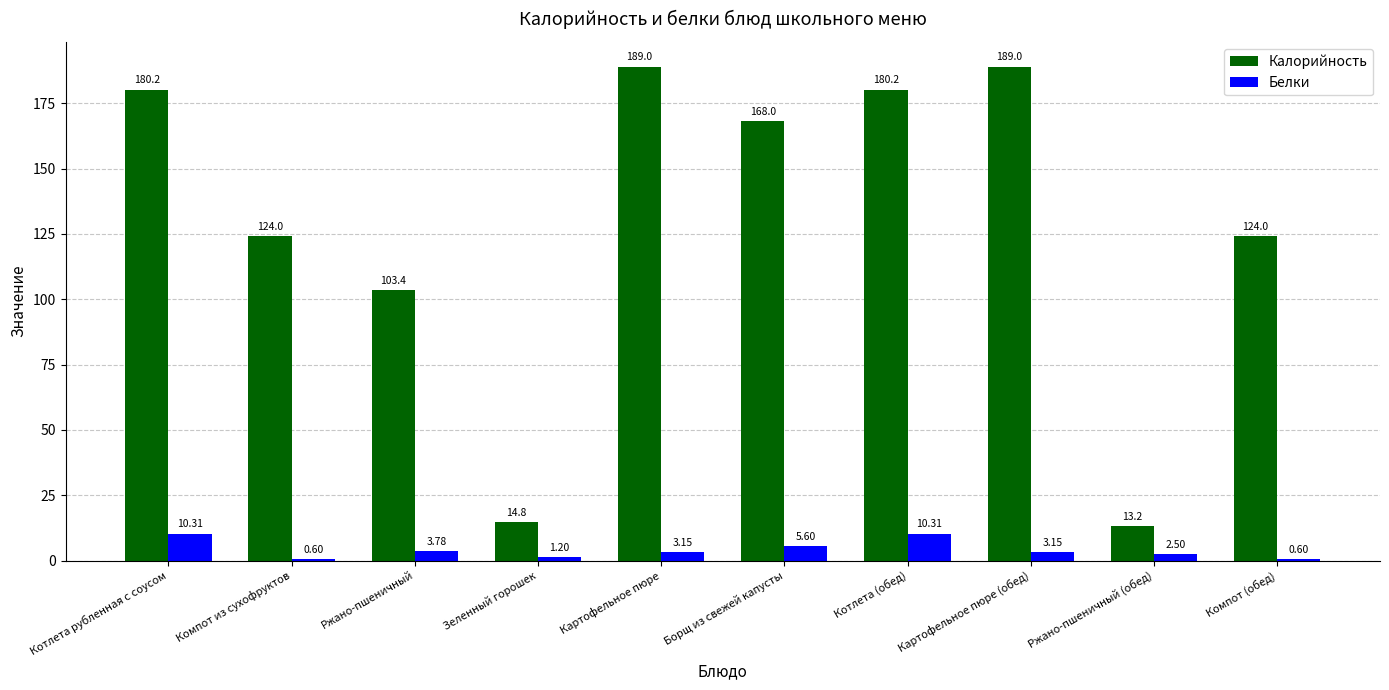

What is the difference between the Калорийность values at Картофельное пюре and Борщ из свежей капусты?

21.0